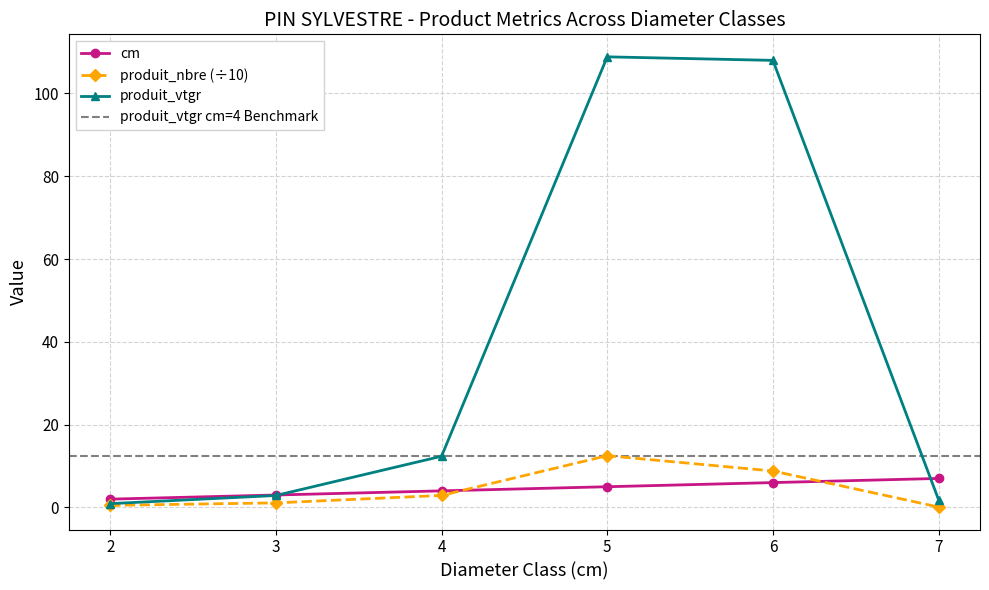

Between 7 and 5, which is larger?

7